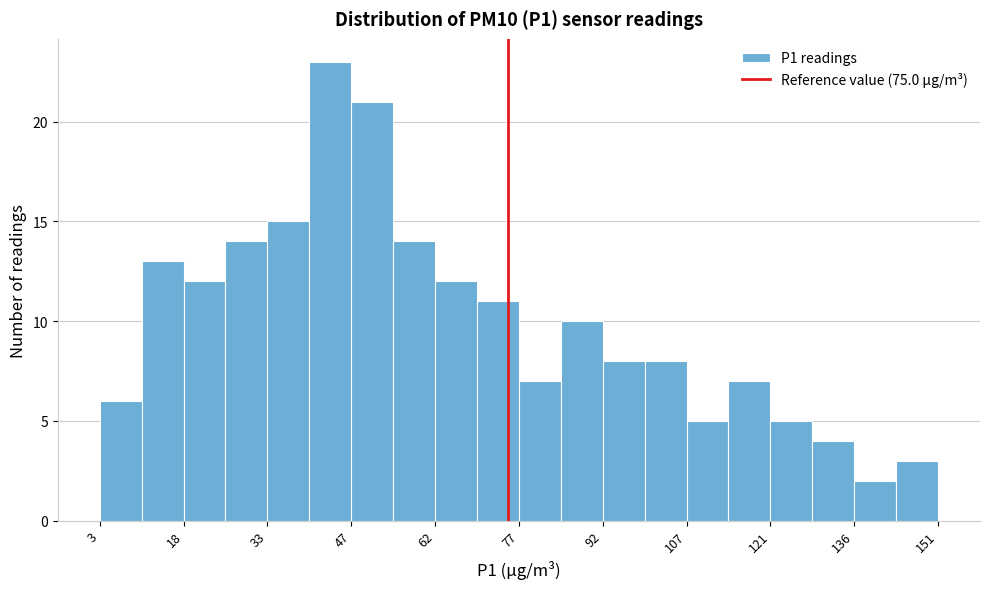

Around what value on the x-axis is the tallest bar? Give the approximate position of its centre, as read against the axis.

44